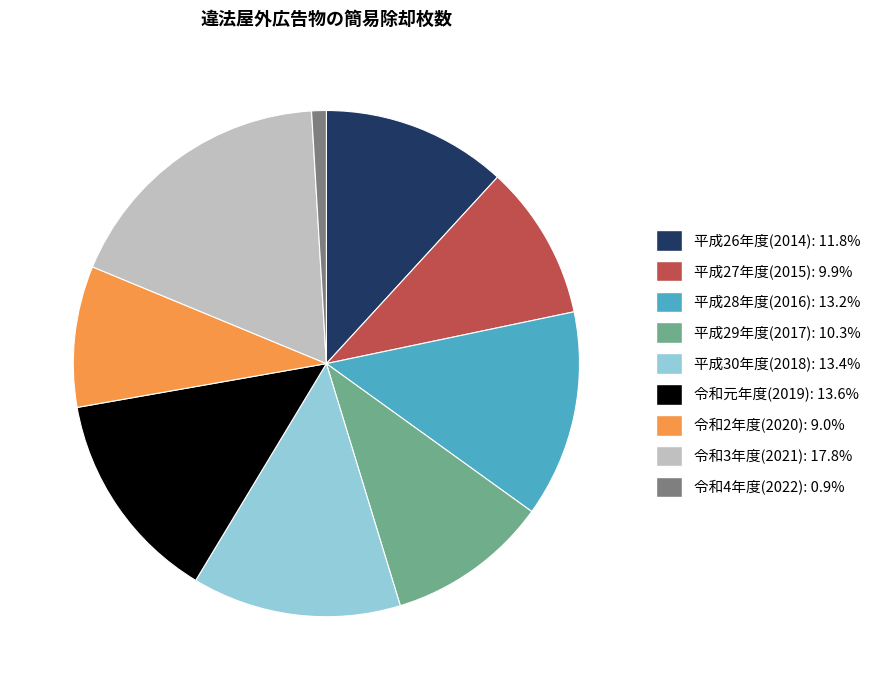

Do 令和元年度(2019) and 平成27年度(2015) together represent more than half of the pie?

No